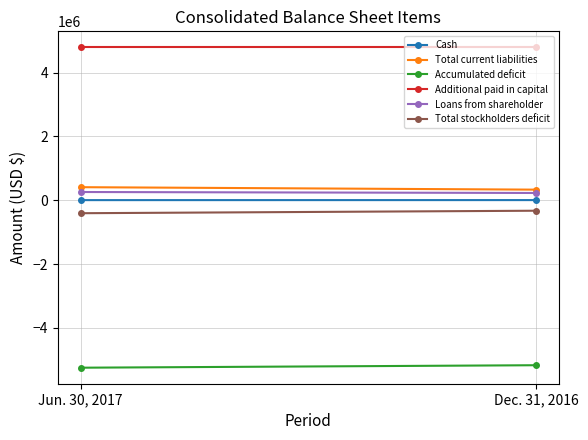

What is the difference between the Cash values at Dec. 31, 2016 and Jun. 30, 2017?

909